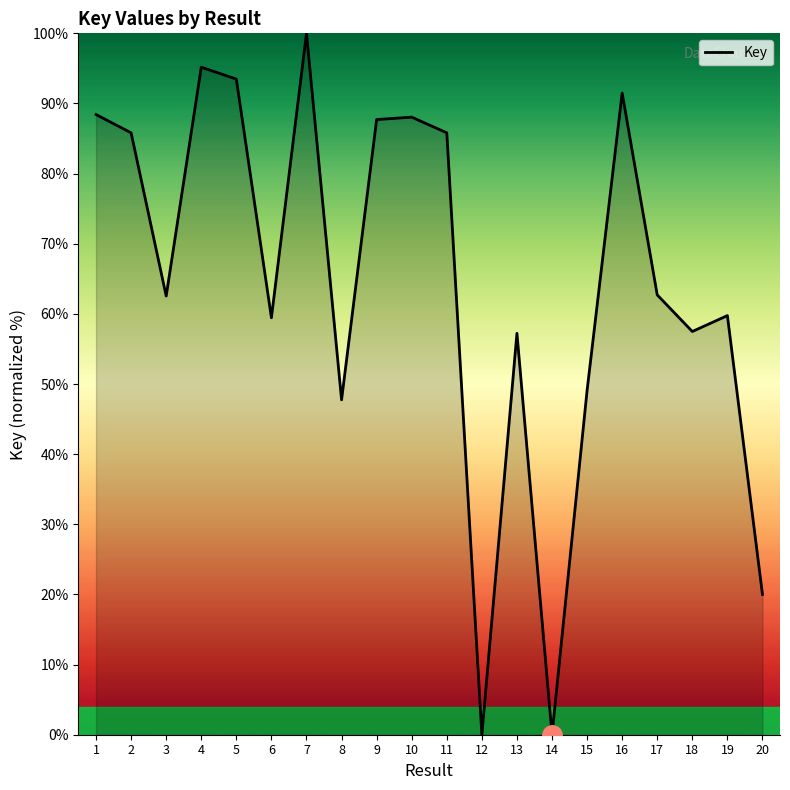

What is the difference between the values at 13 and 4?

37.9